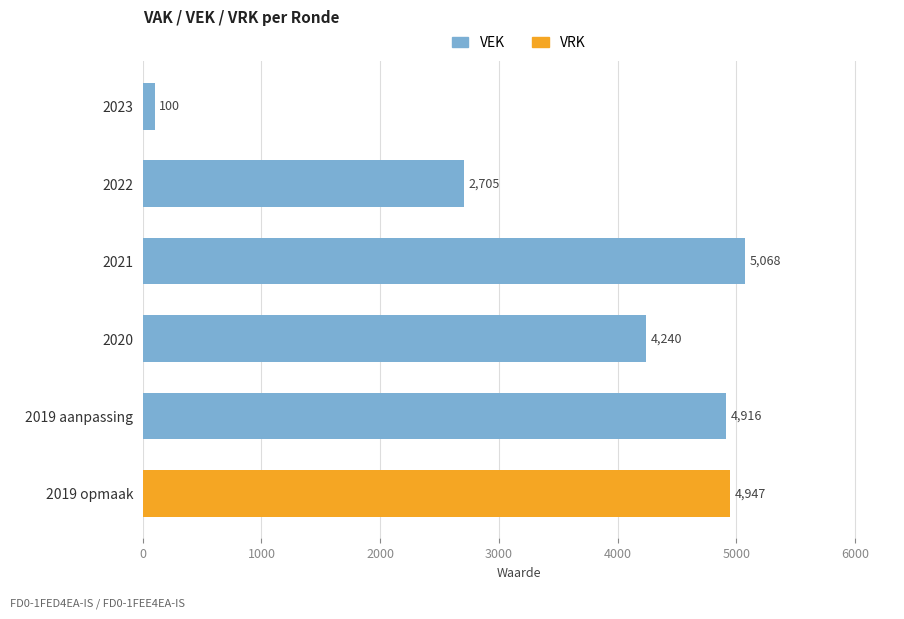

Count the number of categories in the chart.

6